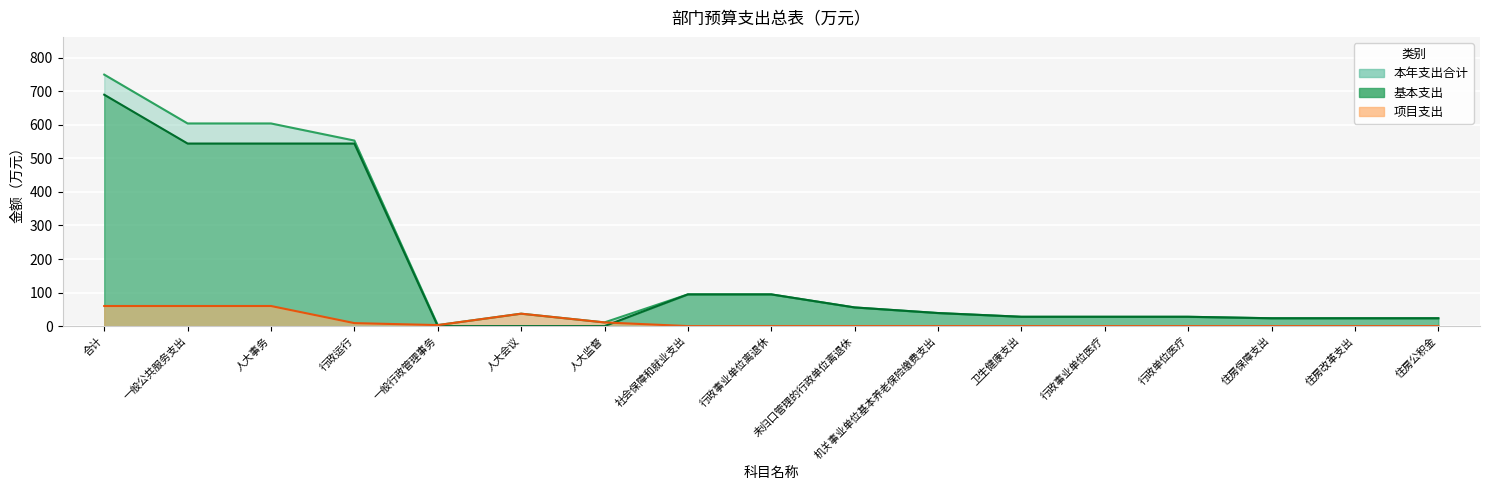

What are all the series names shown in the legend?

本年支出合计, 基本支出, 项目支出